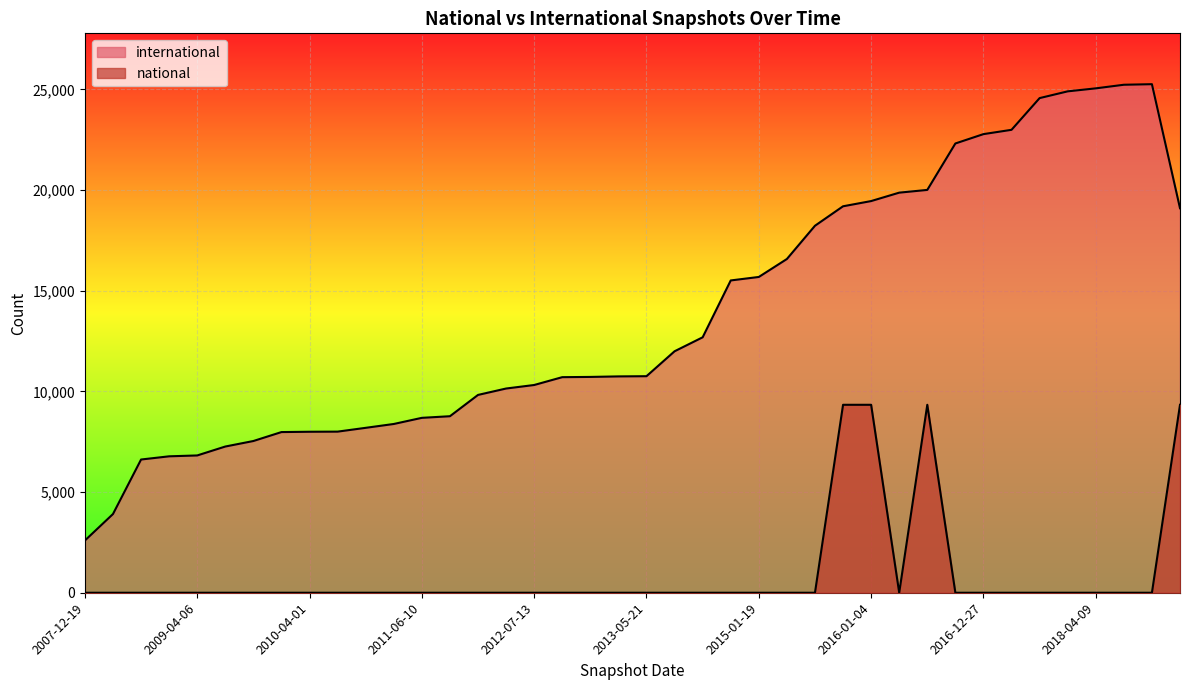

At which label does international first exceed 10755?

2013-07-09